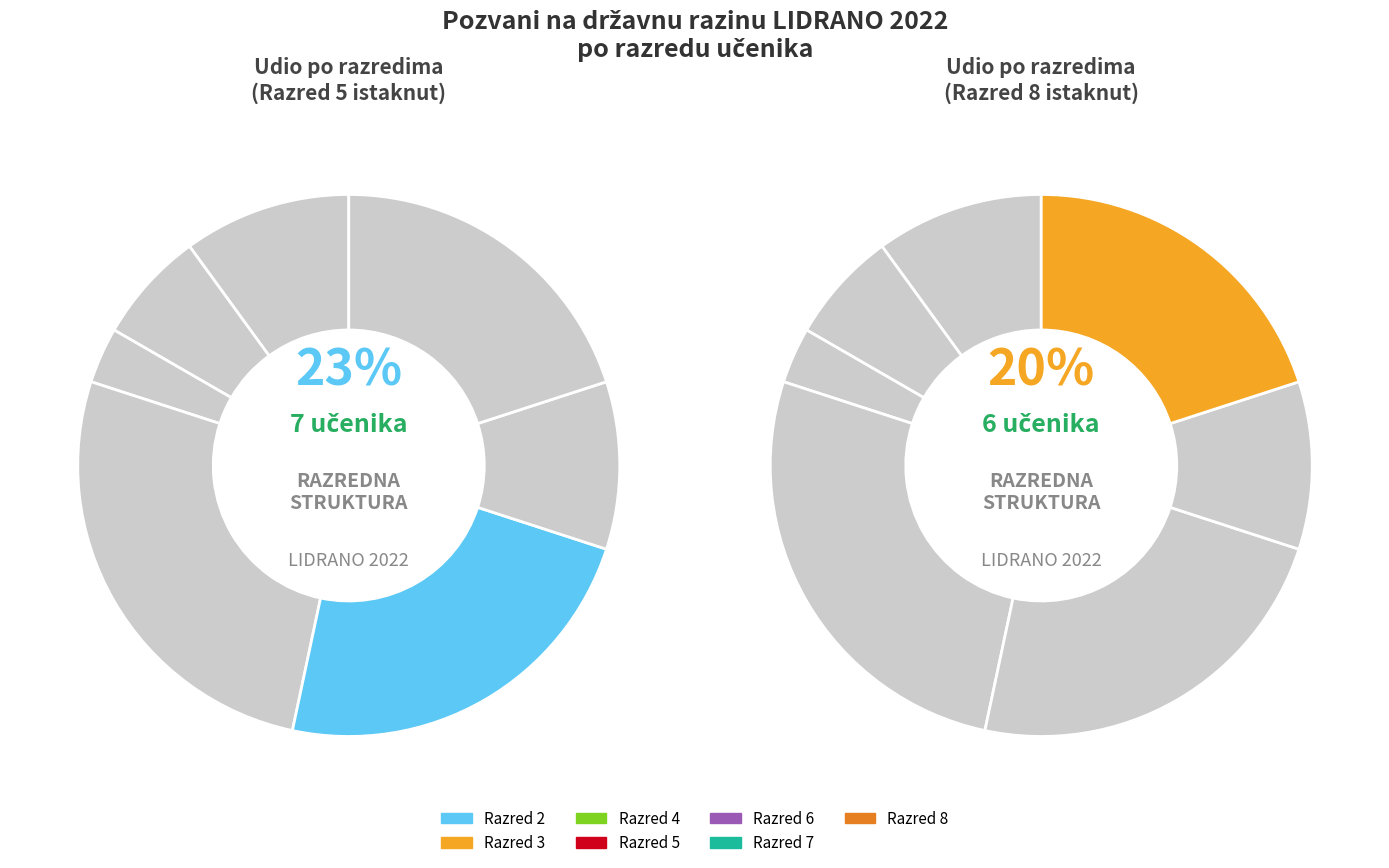

What percentage do Razred 5 and Razred 2 together represent?

36.7%